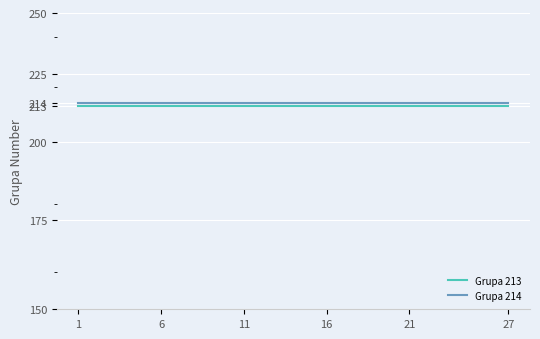

What is the minimum value shown in the chart?

213